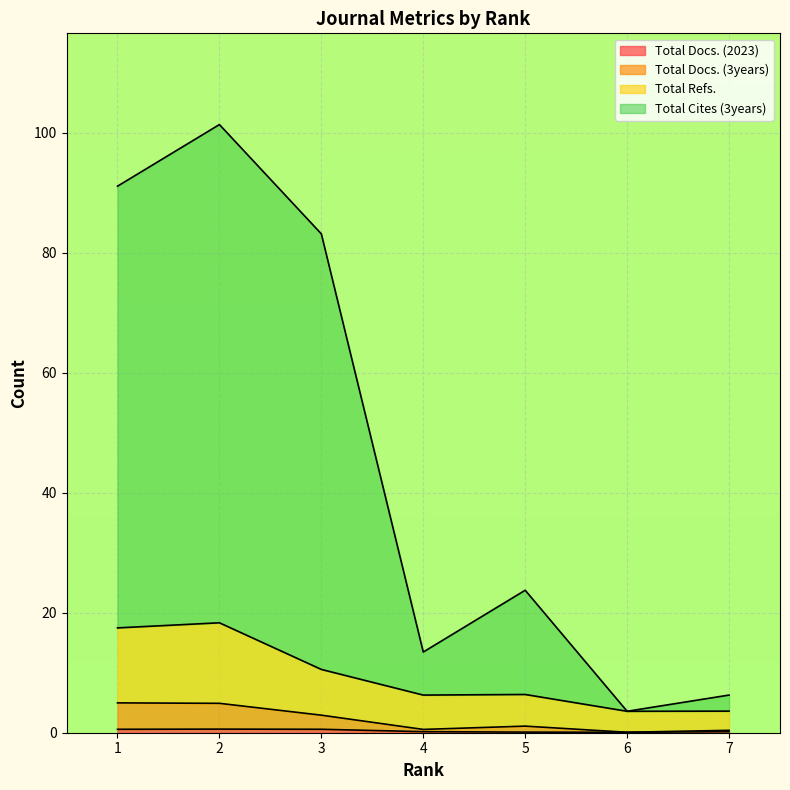

Which has a higher value, 2 or 5?

2